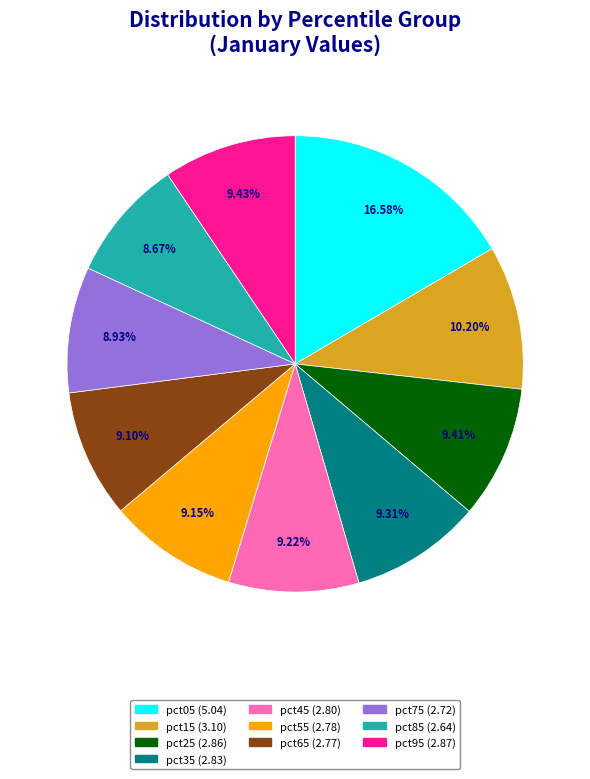

Is it true that pct65 is 9% of the pie?

True